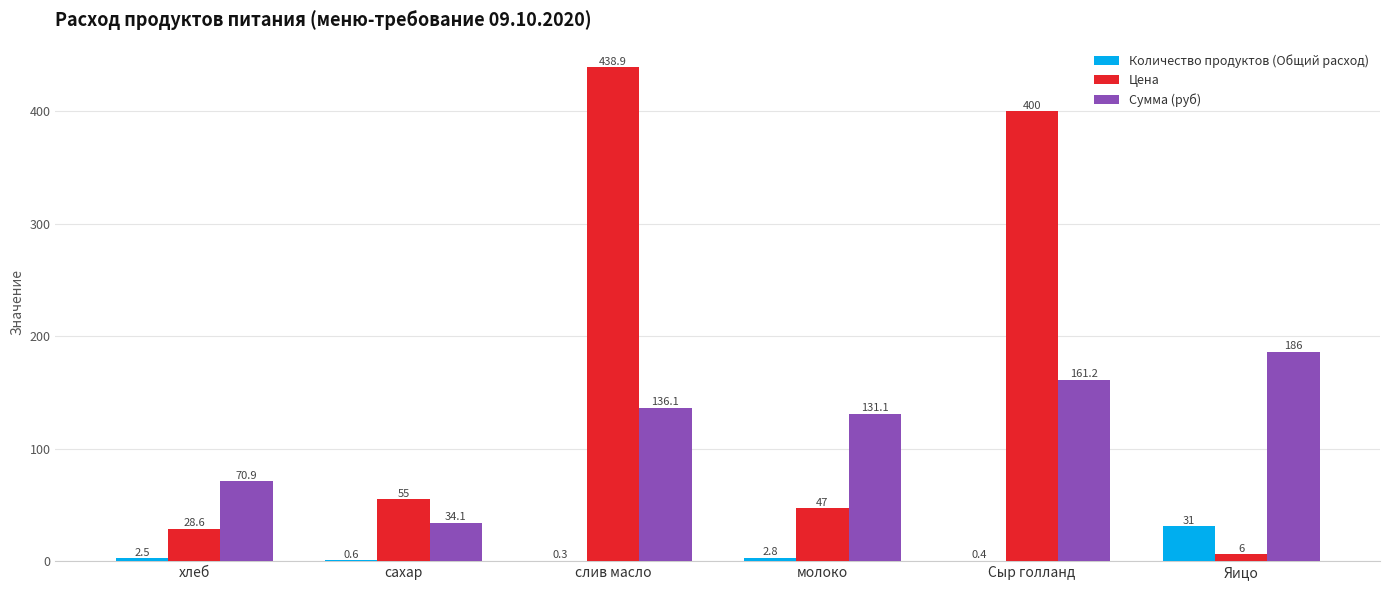

Is it true that Цена equals 6.0 at Яицо?

True